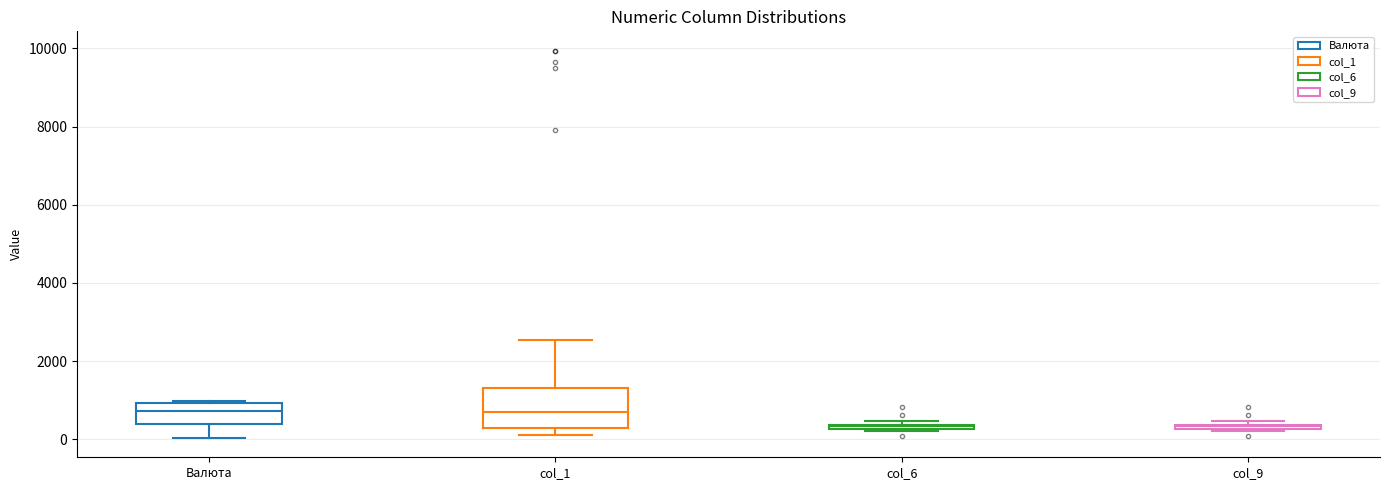

Comparing the boxes themselves (not the whiskers), which one is the tallest?

col_1